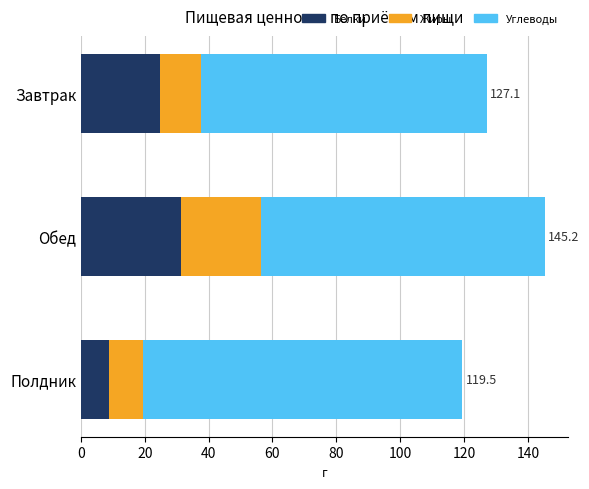

What is the total value across all series at Обед?

145.2